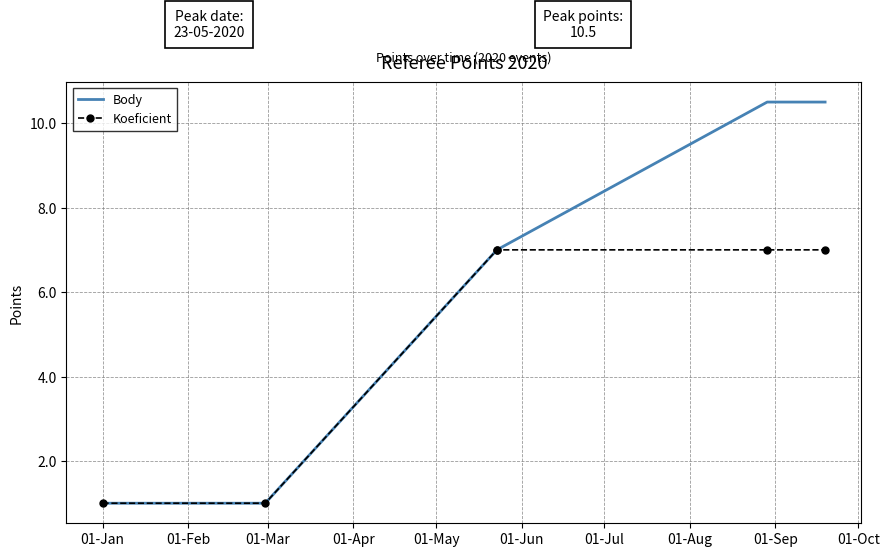

Which series changed the most between 01-Feb and 01-May?

Body